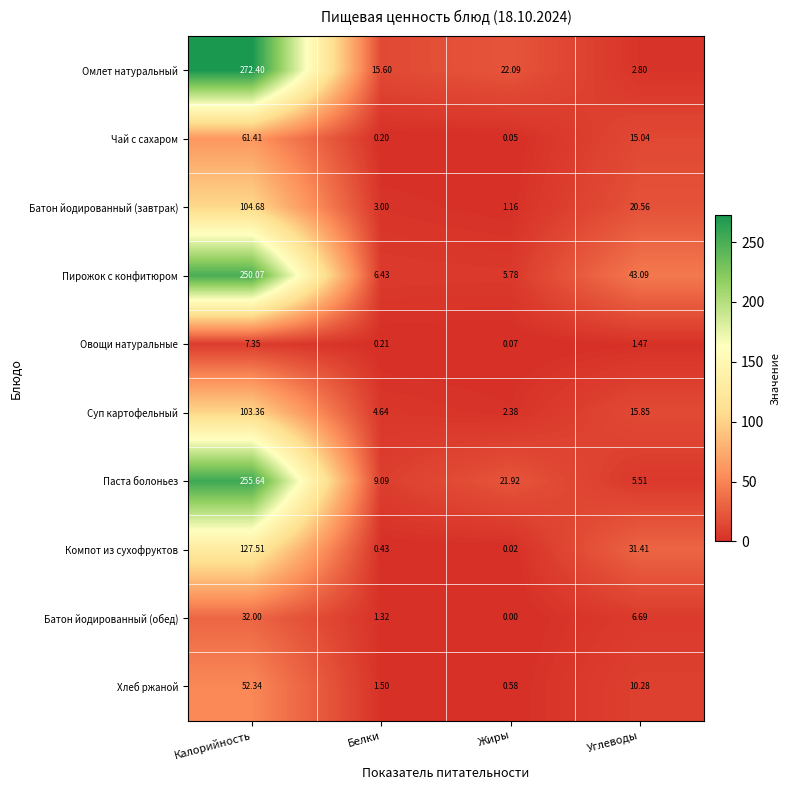

At which label does Паста болоньез first exceed 21?

Калорийность